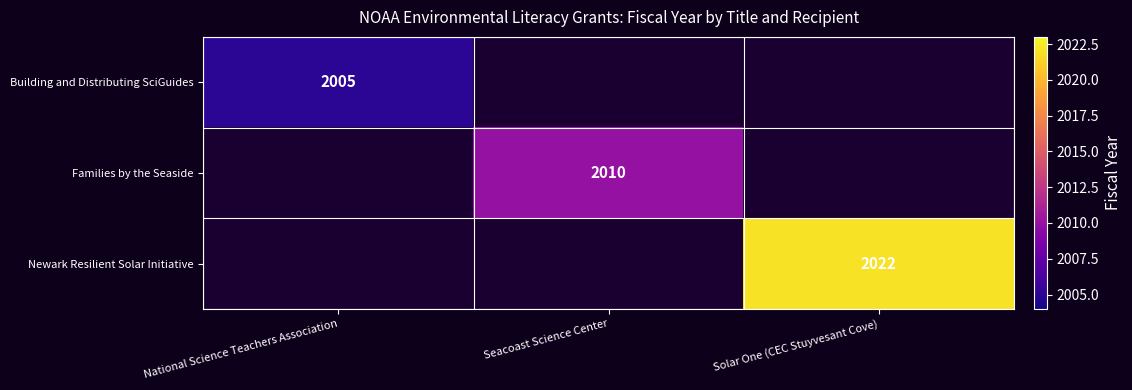

Which category has the highest value across all series?

Solar One (CEC Stuyvesant Cove)